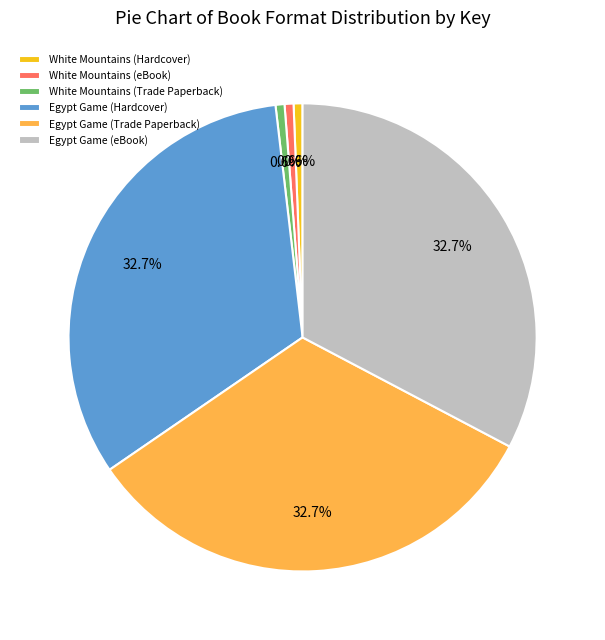

To the nearest percent, what is the difference between the largest and smallest slice percentages?

32%